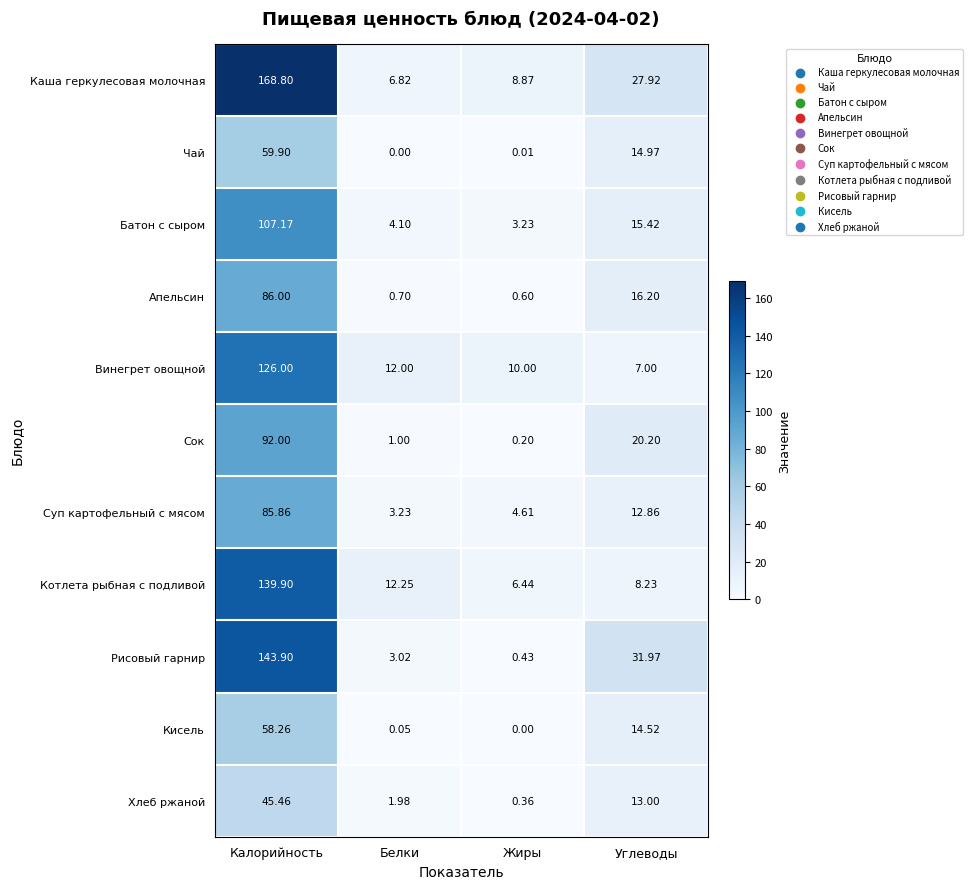

Rank the series by their maximum value, from lowest to highest.

Хлеб ржаной, Кисель, Чай, Суп картофельный с мясом, Апельсин, Сок, Батон с сыром, Винегрет овощной, Котлета рыбная с подливой, Рисовый гарнир, Каша геркулесовая молочная